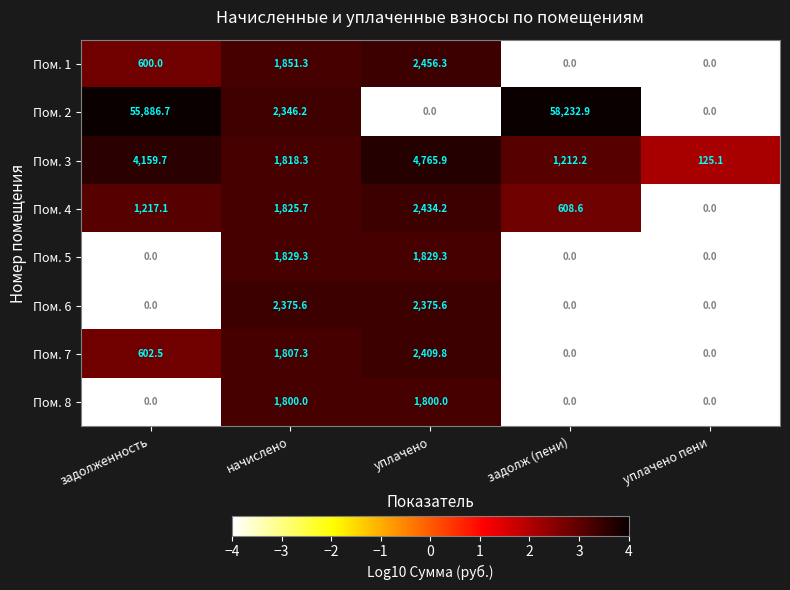

True or false: Пом. 7 has a value of 0.0 at задолж (пени).

True